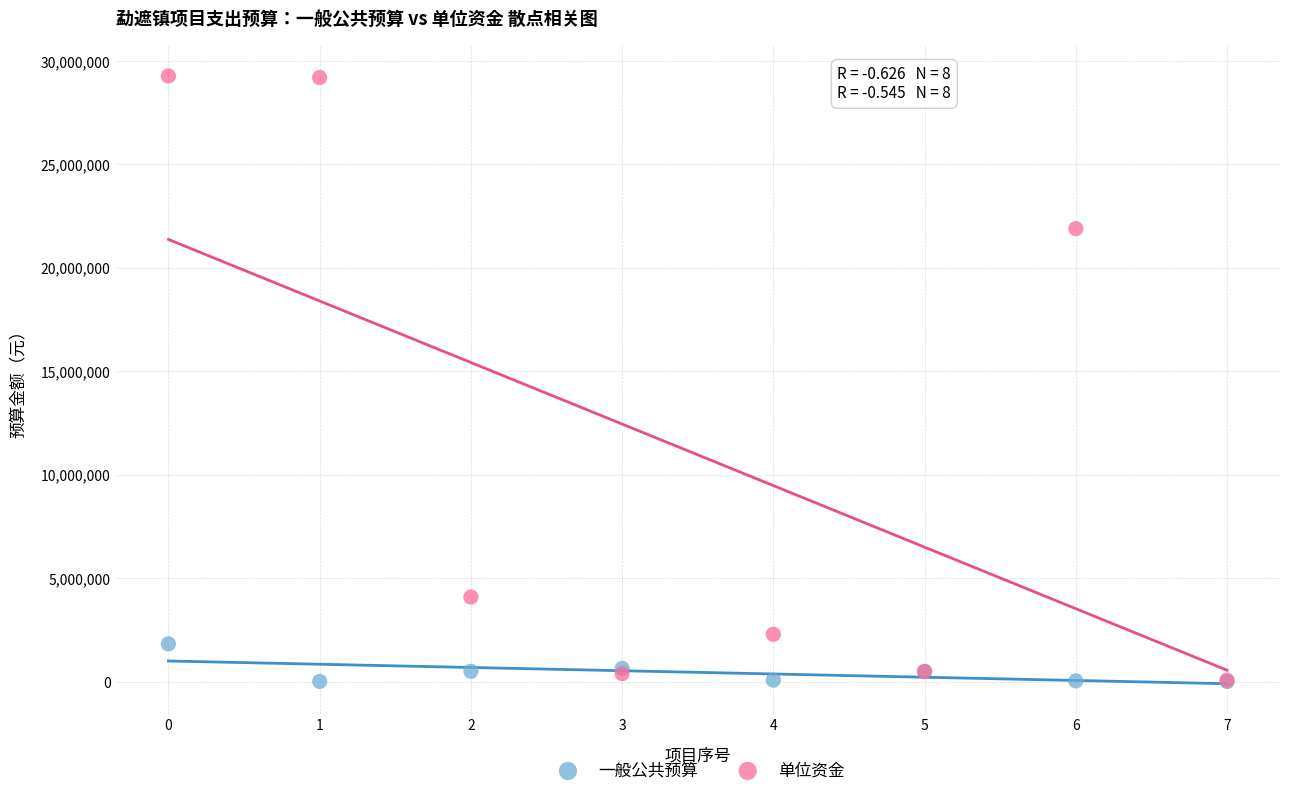

In the 单位资金 series, what Y value is closest to 14680000?

21900000